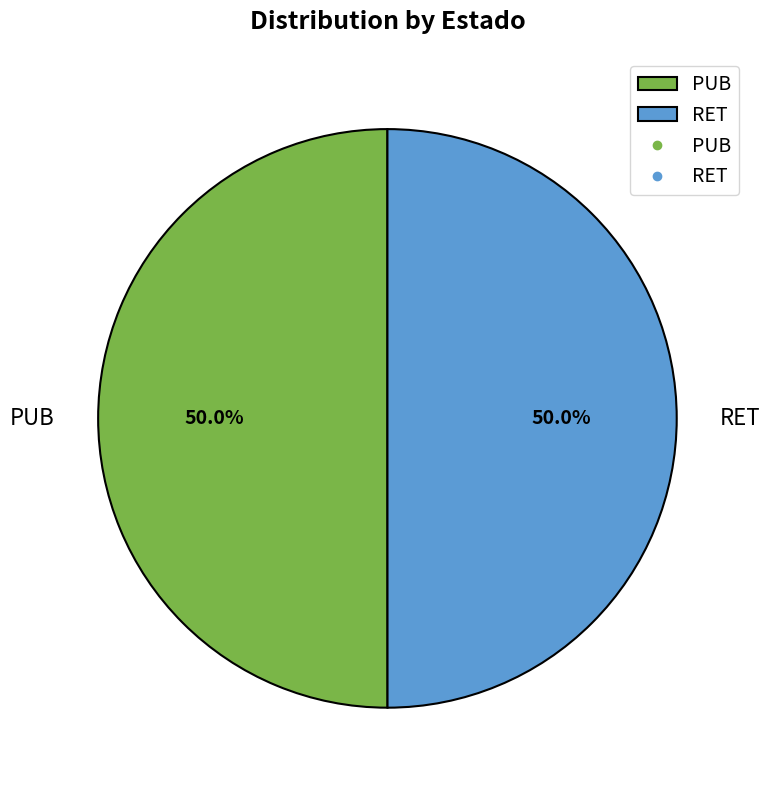

Combined, do RET and PUB account for over 50%?

Yes